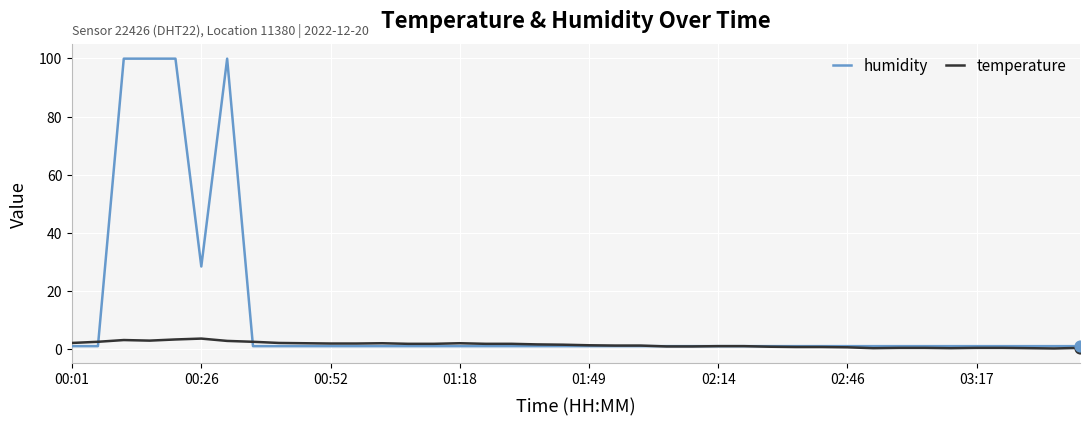

Which series has the largest total across all categories?

humidity